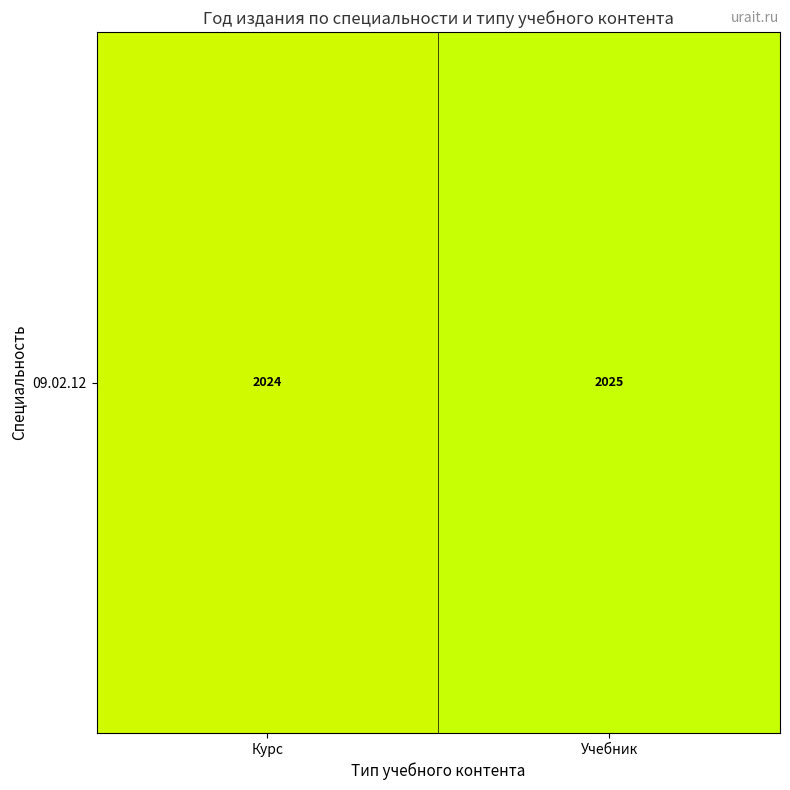

How many values are between 2024 and 2025?

2